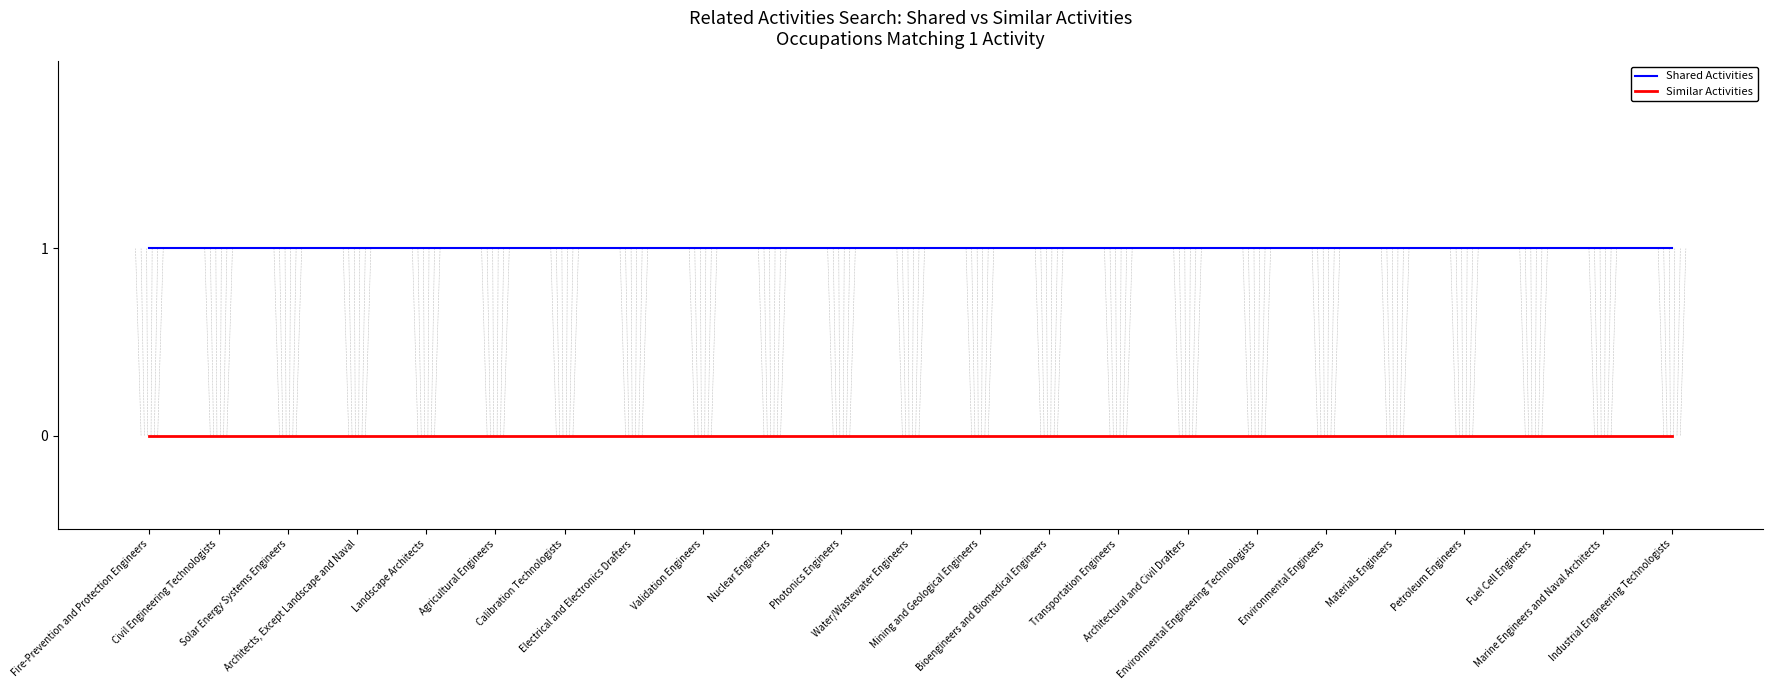

The value of Similar Activities at Environmental Engineering Technologists is 0. True or false?

True